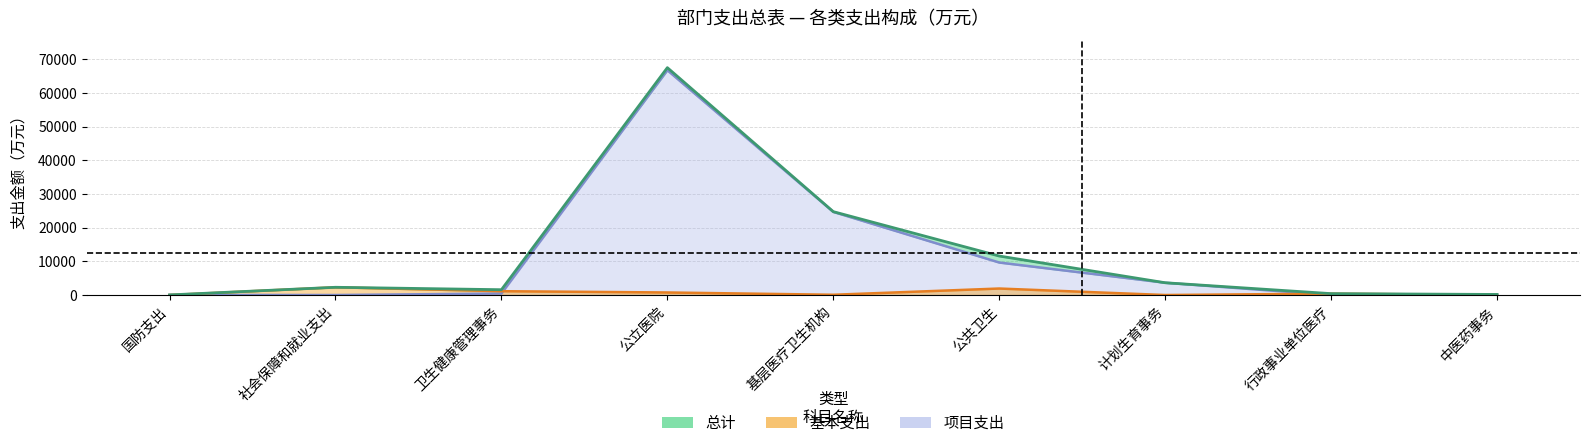

Count the number of categories in the chart.

9